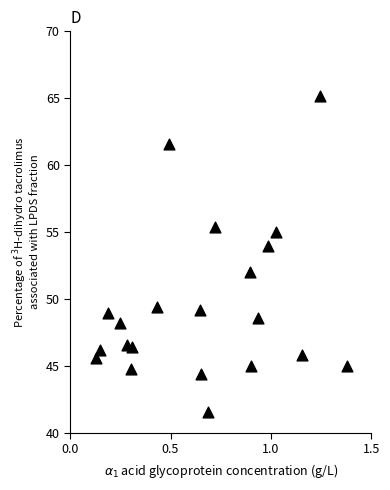

What is the range of X values (max minus min)?

1.3